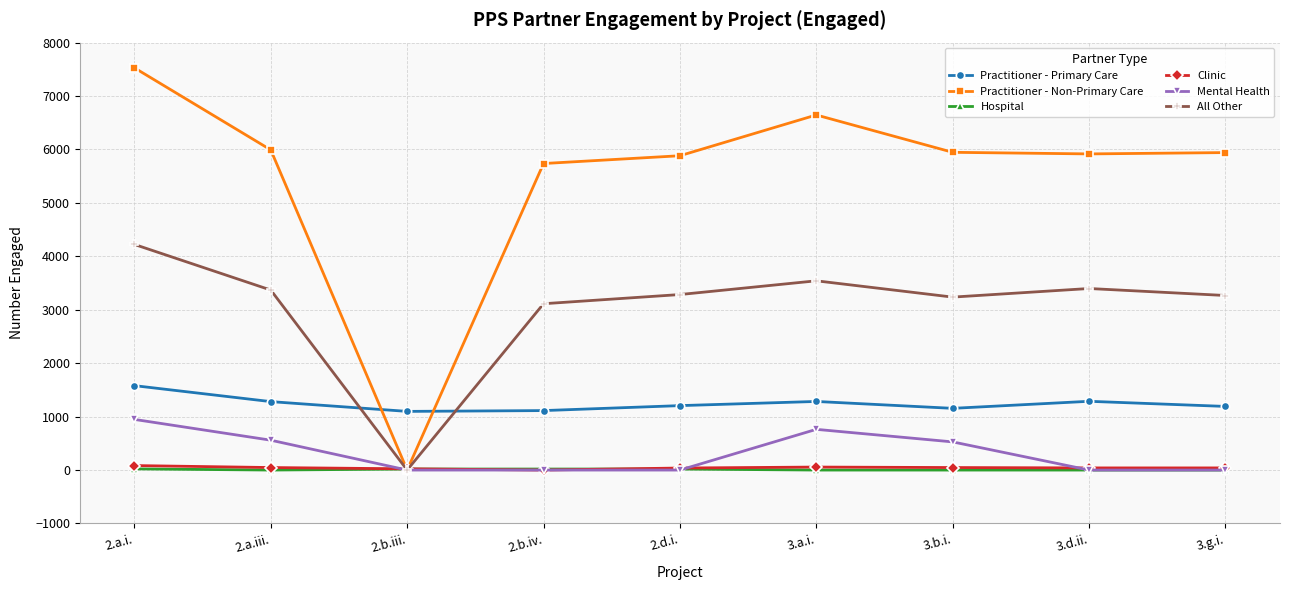

Which series ends up on top after the final intersection of Clinic and All Other?

All Other